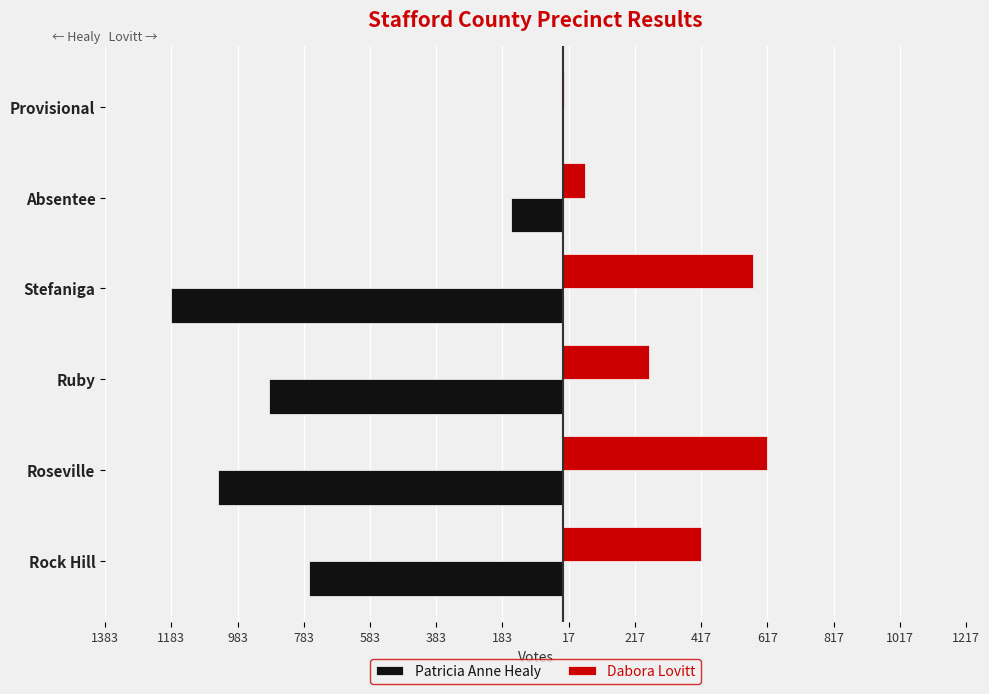

What are all the series names shown in the legend?

Patricia Anne Healy, Dabora Lovitt